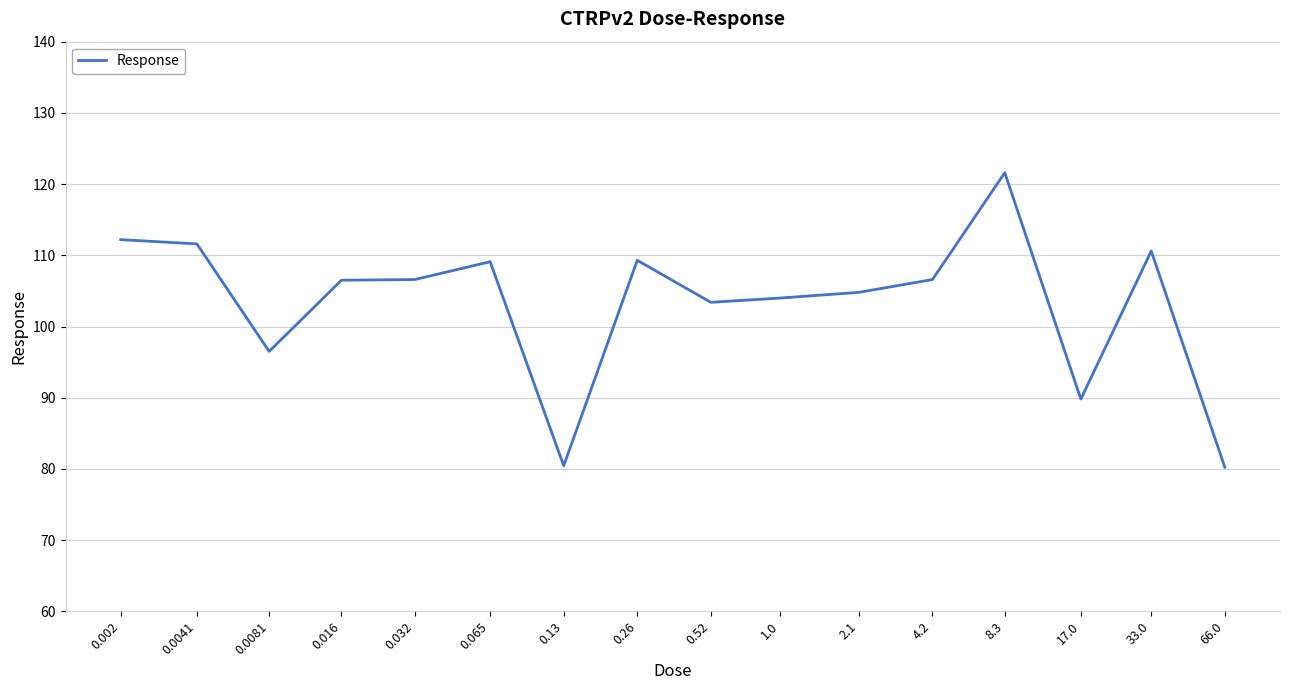

What is the change in value from 0.002 to 0.52?

-8.8